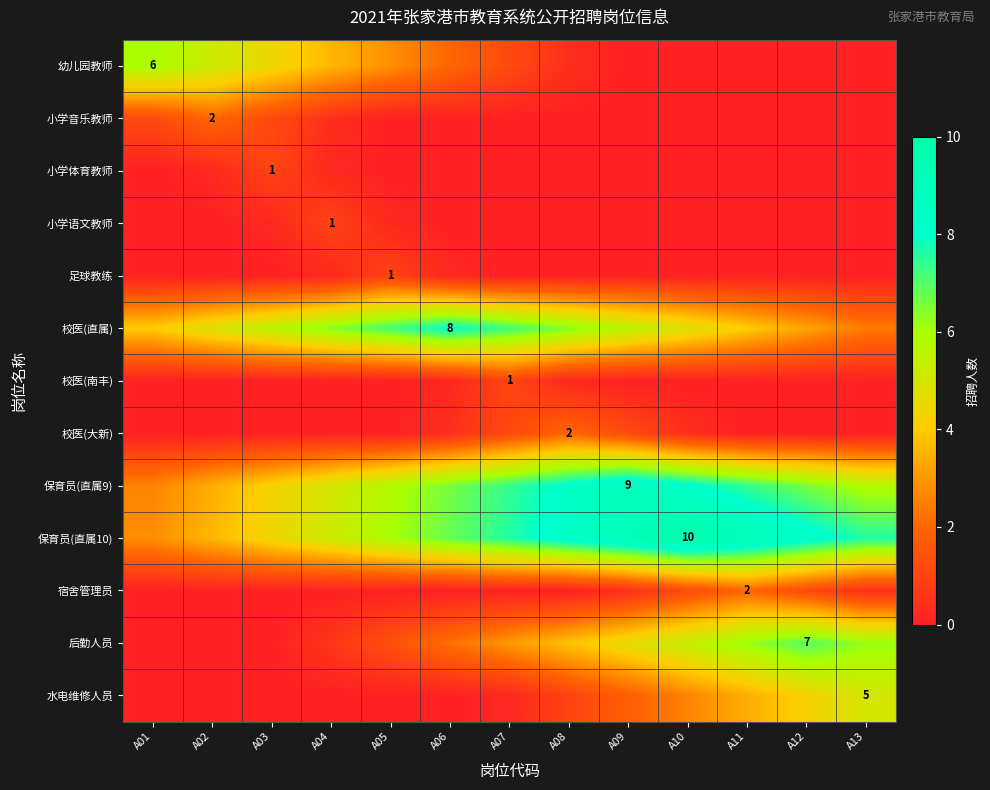

Between A06 and A10, which is larger?

A06